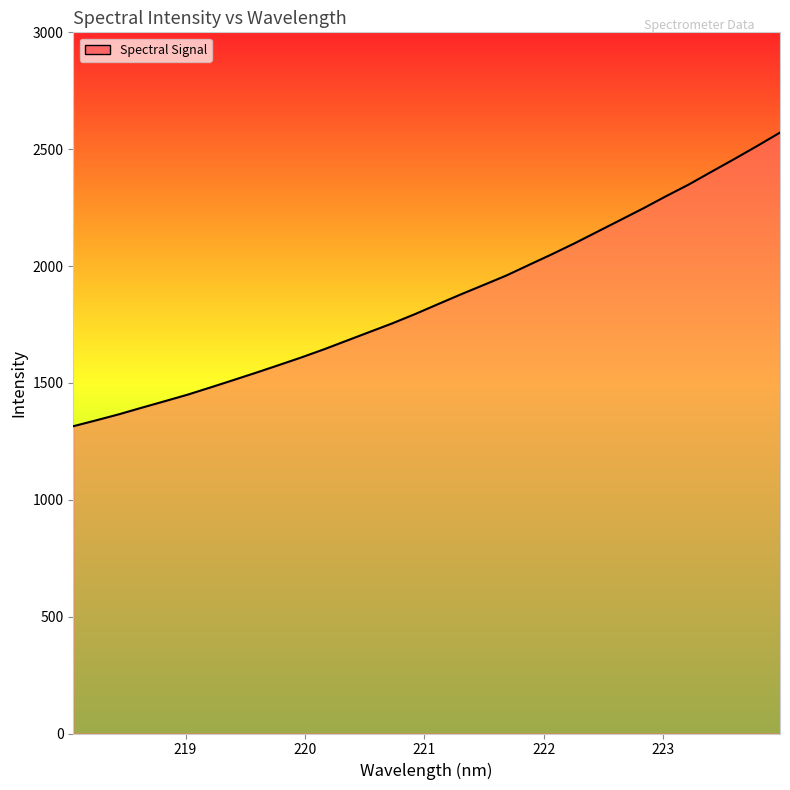

What is the minimum value shown in the chart?

1314.7